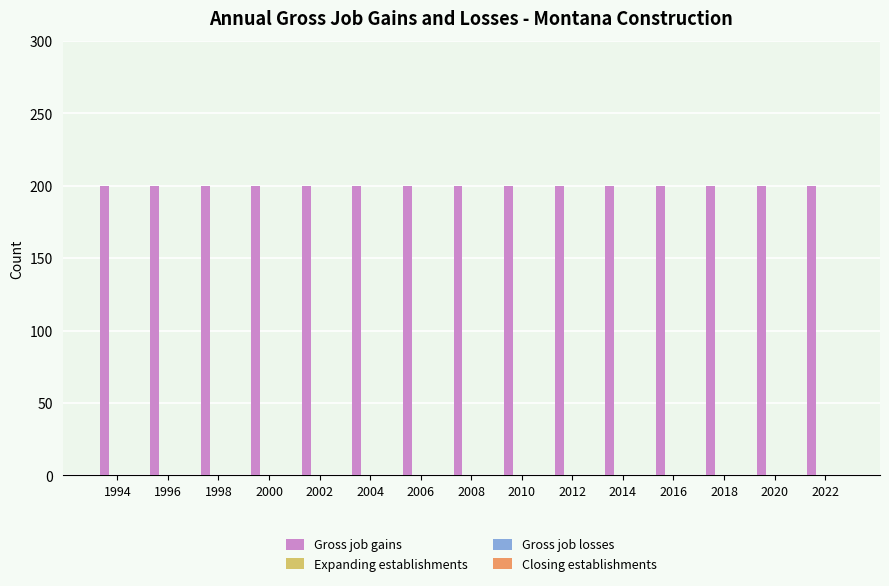

At which category is the sum across all series the highest?

1994